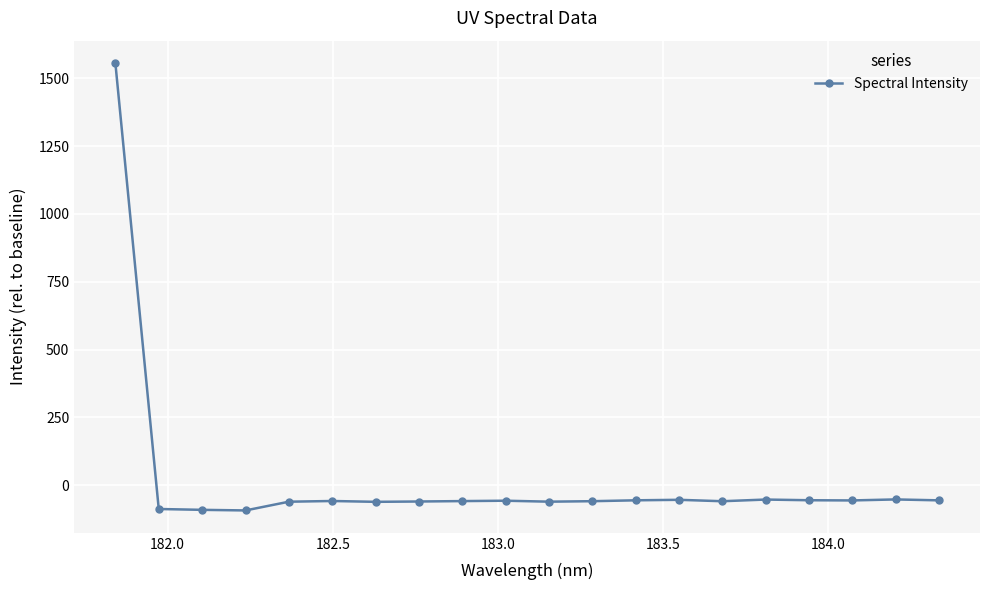

What is the maximum value shown in the chart?

1556.6